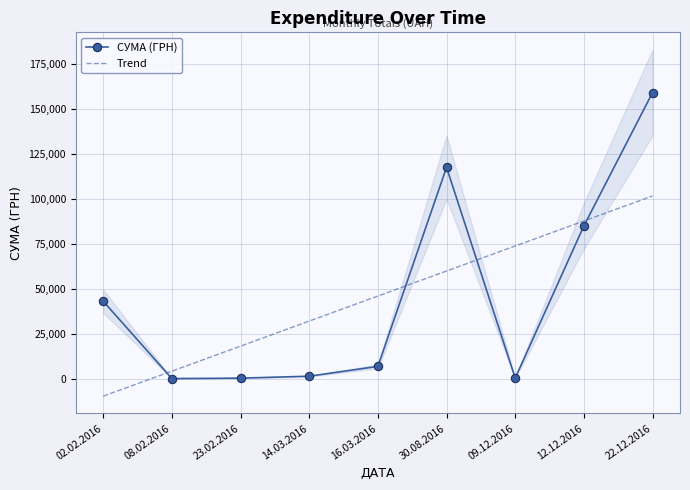

Where does the СУМА (ГРН) series first go above 6915?

02.02.2016